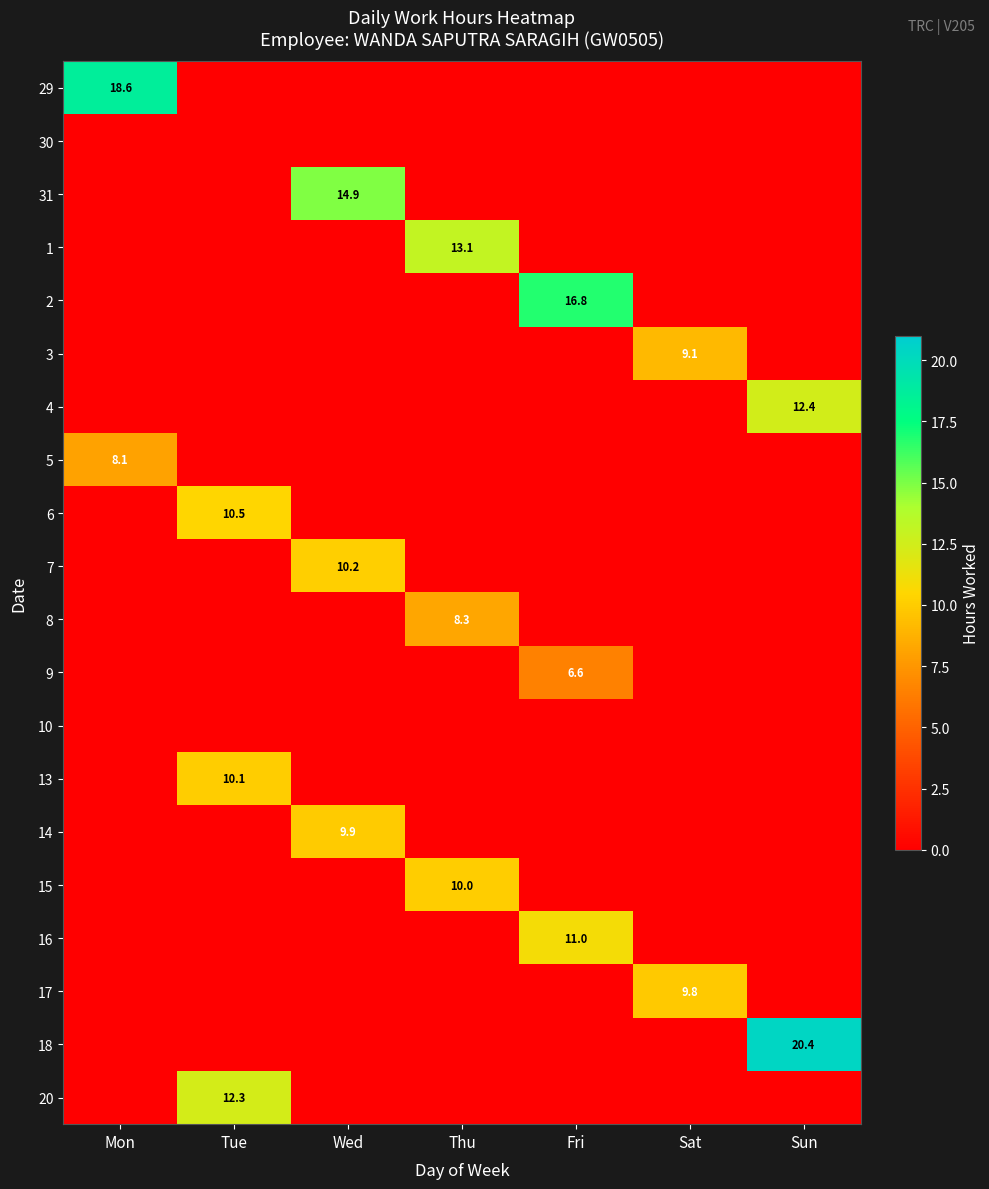

What is the spread (max minus min) of values at Fri?

16.8